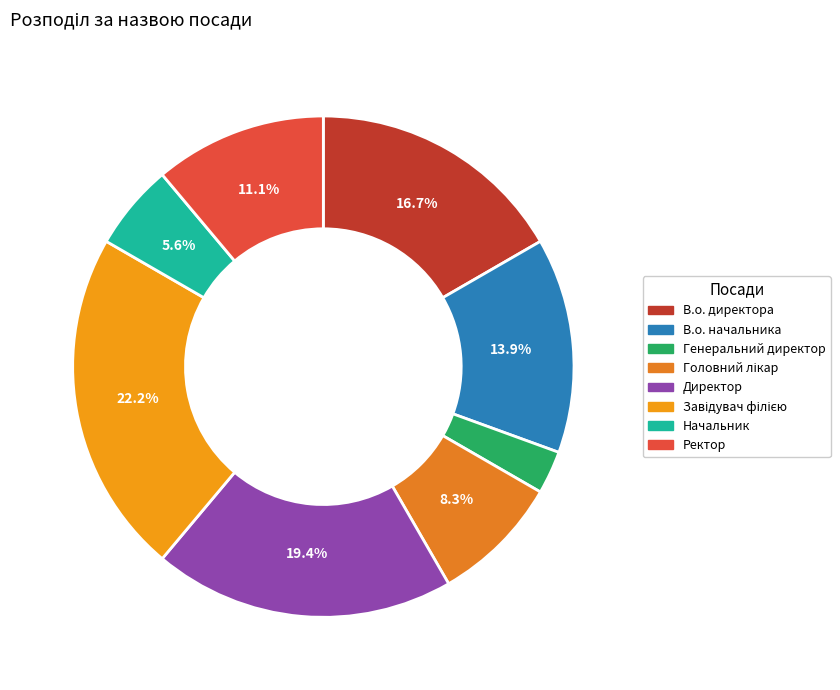

How many segments does this pie chart have?

8